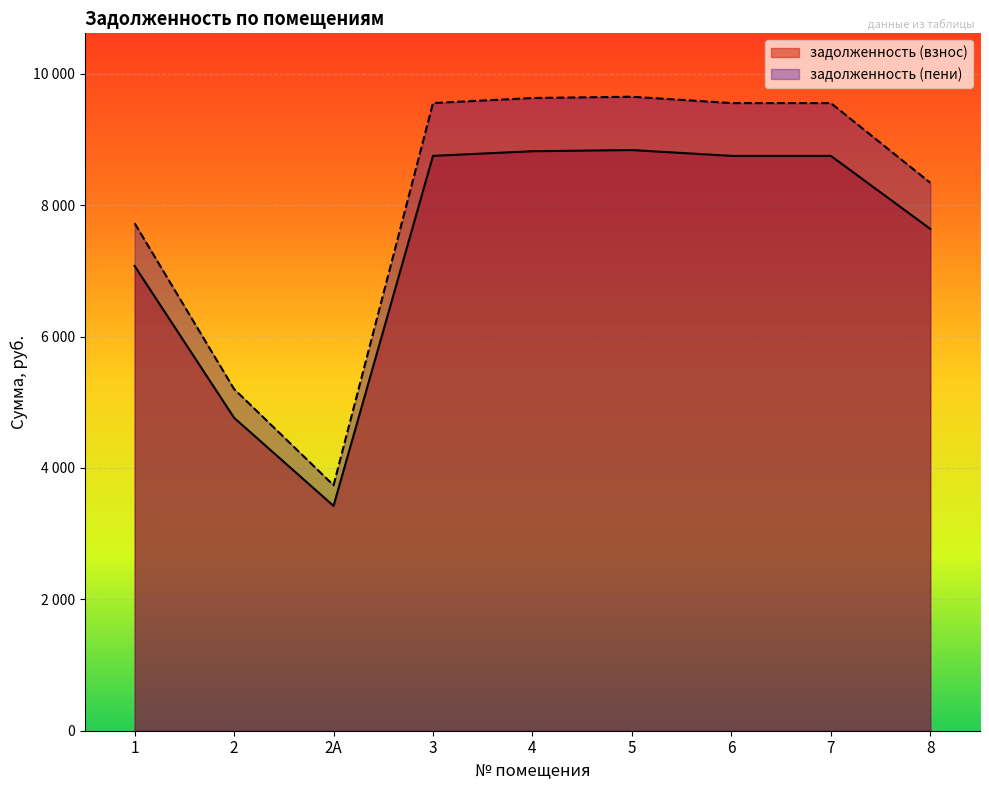

Reading right to left, transcribe all the data shown in this chart.

задолженность (взнос): 7638.1	8749.4	8749.4	8837.6	8820.0	8749.4	3422.2	4762.8	7073.6
задолженность (пени): 8339.6	9553.0	9553.0	9649.3	9630.0	9553.0	3736.4	5200.2	7723.3